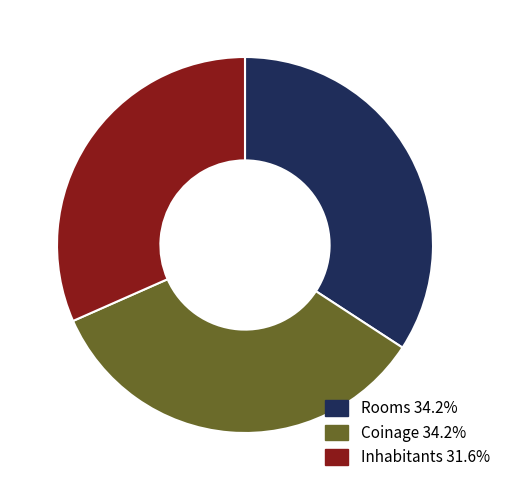

Approximately how many times larger is the value at Rooms 34.2% compared to Inhabitants 31.6%?

1.1